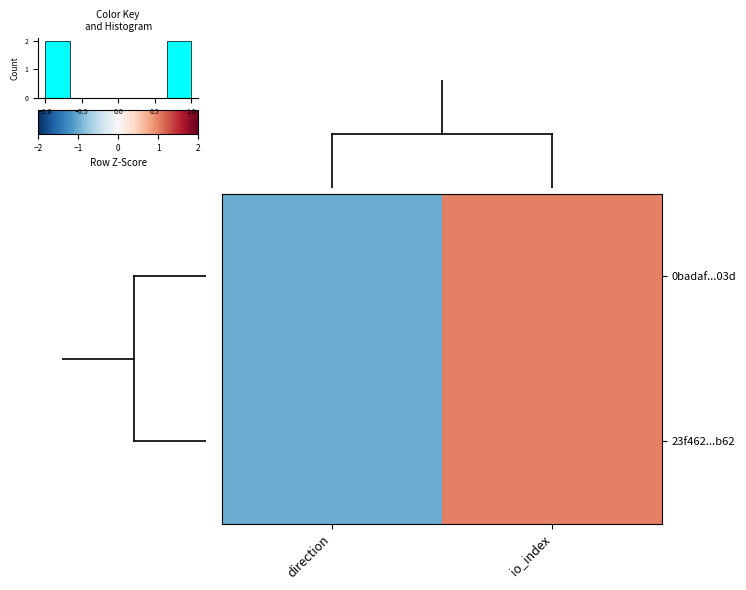

At which label does 0badaf...03d reach its minimum?

direction